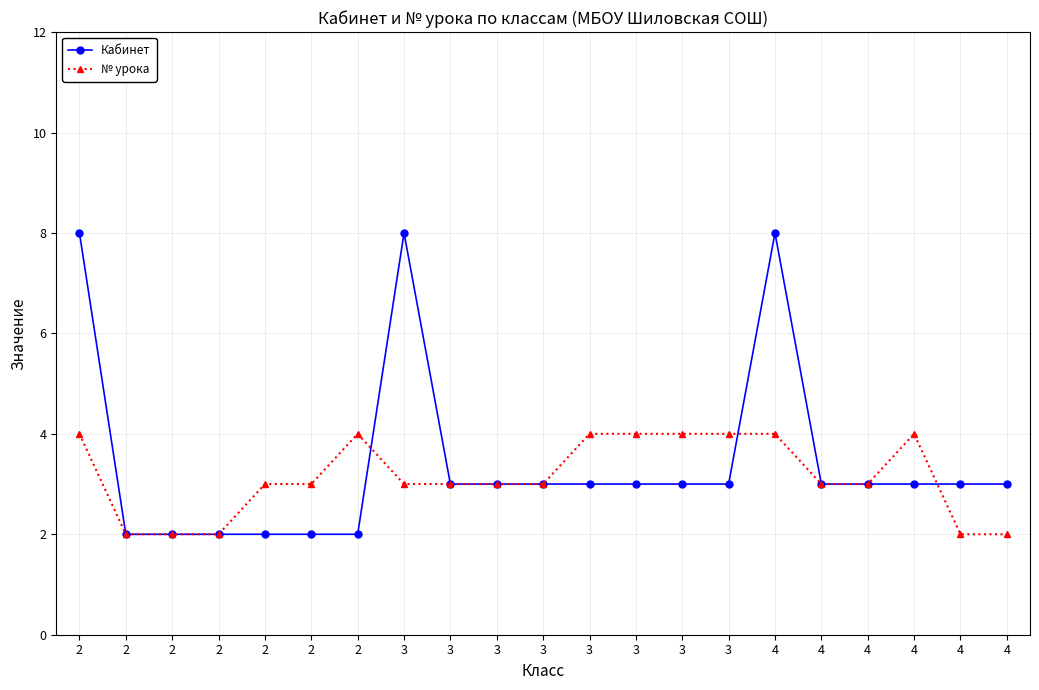

At 2, list the series in order from smallest to largest.

№ урока, Кабинет